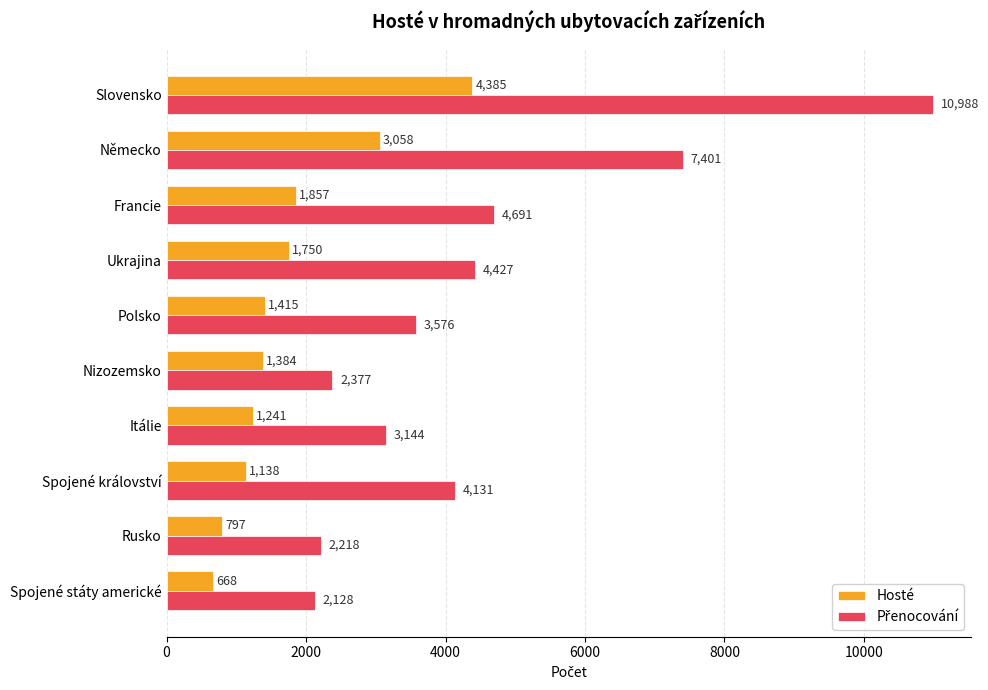

What is the difference between the highest and lowest values at Itálie?

1903